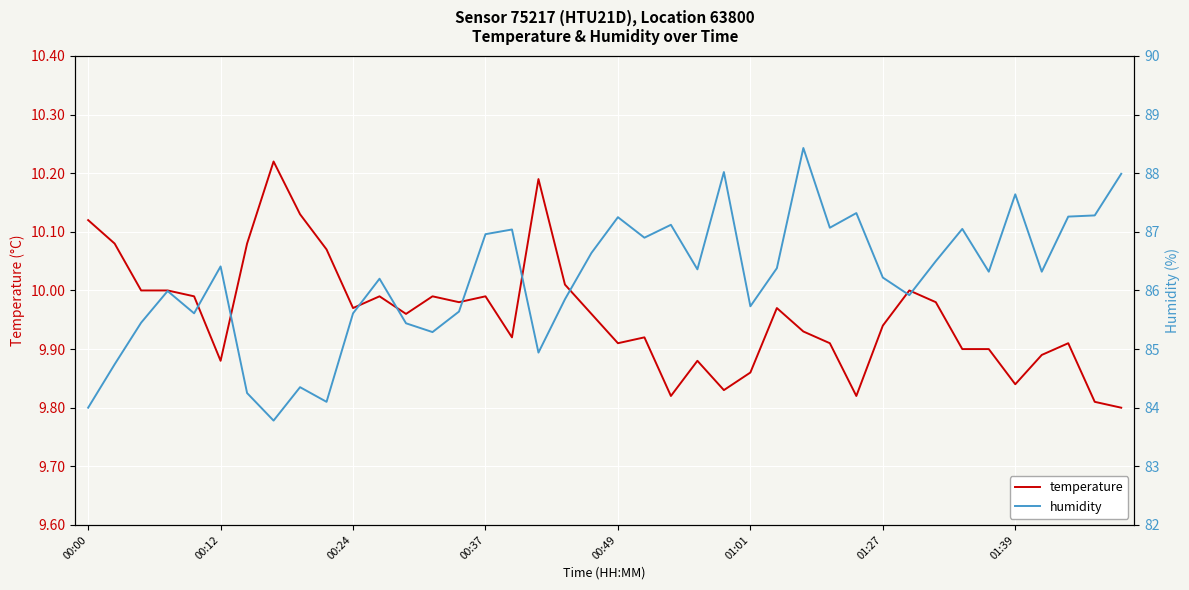

What is the sum of the temperature values at 39 and 31?

19.8